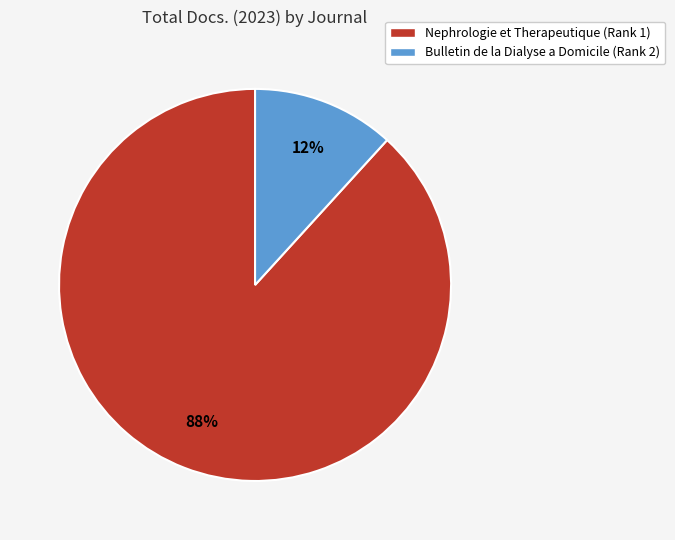

To the nearest percent, what is the difference between the largest and smallest slice percentages?

76%